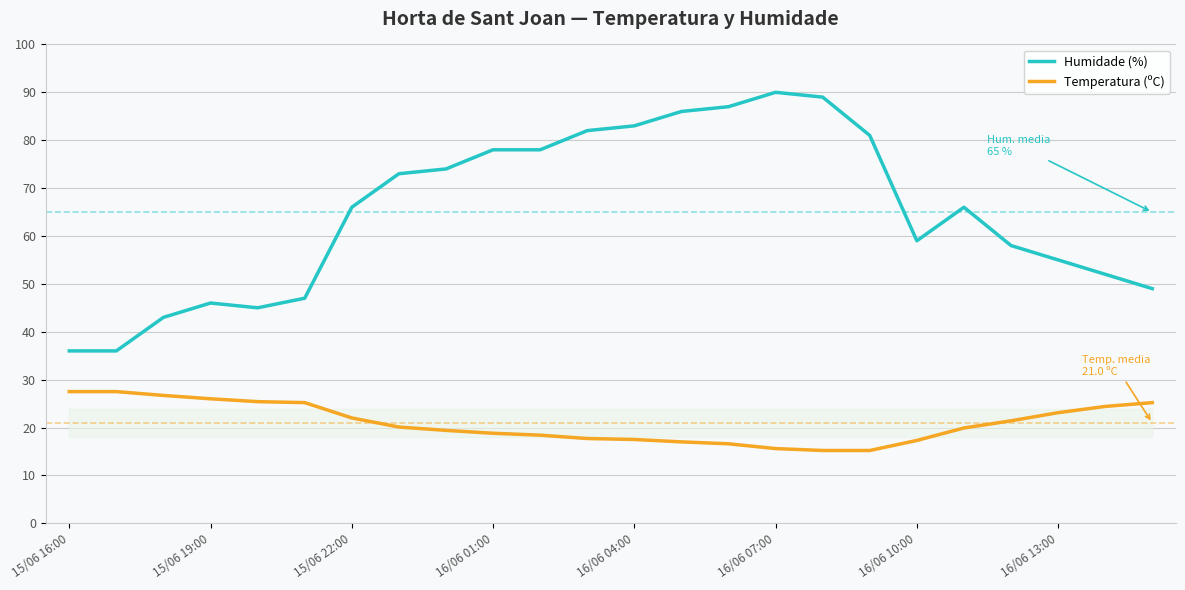

True or false: Temperatura (ºC) and Humidade (%) intersect in this chart.

False